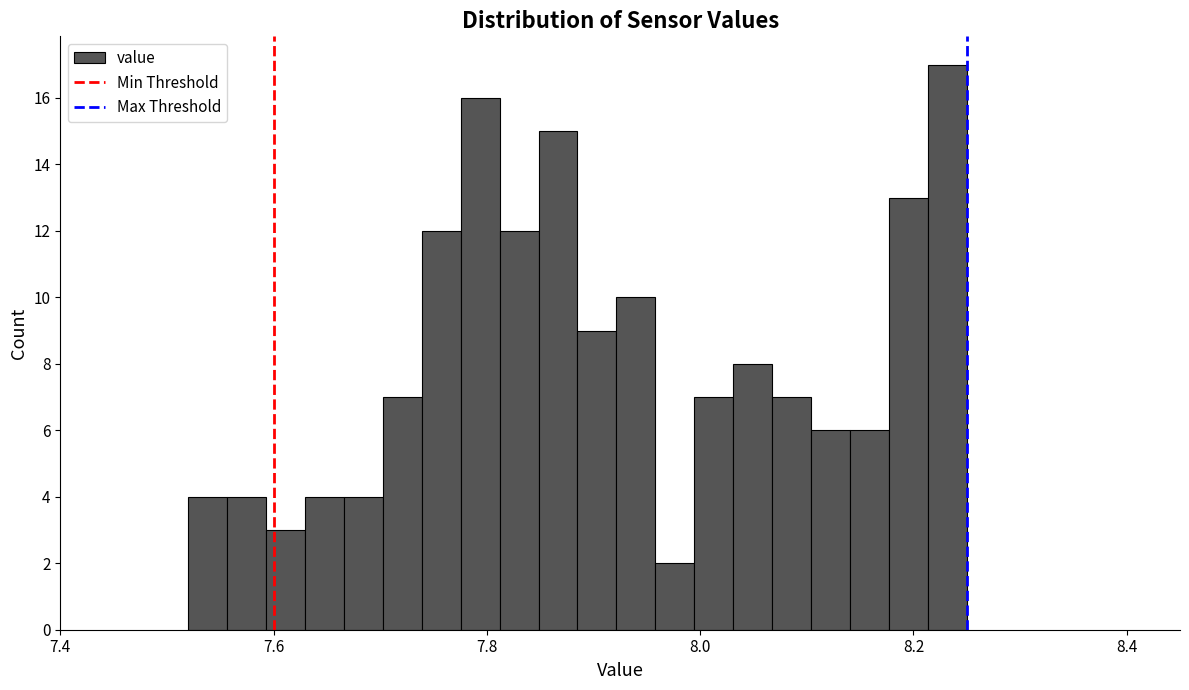

Read against the x-axis, roughly where is the centre of the tallest bar?

8.24